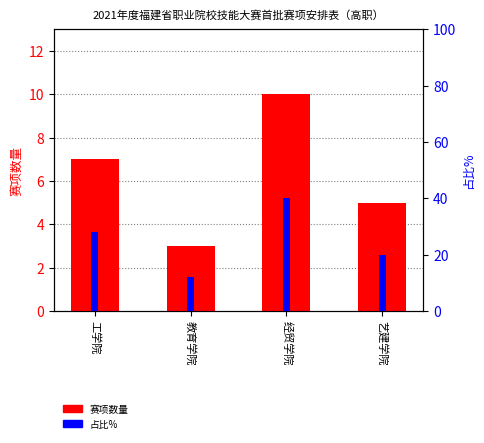

At which category does the chart reach its minimum across all series?

教育学院